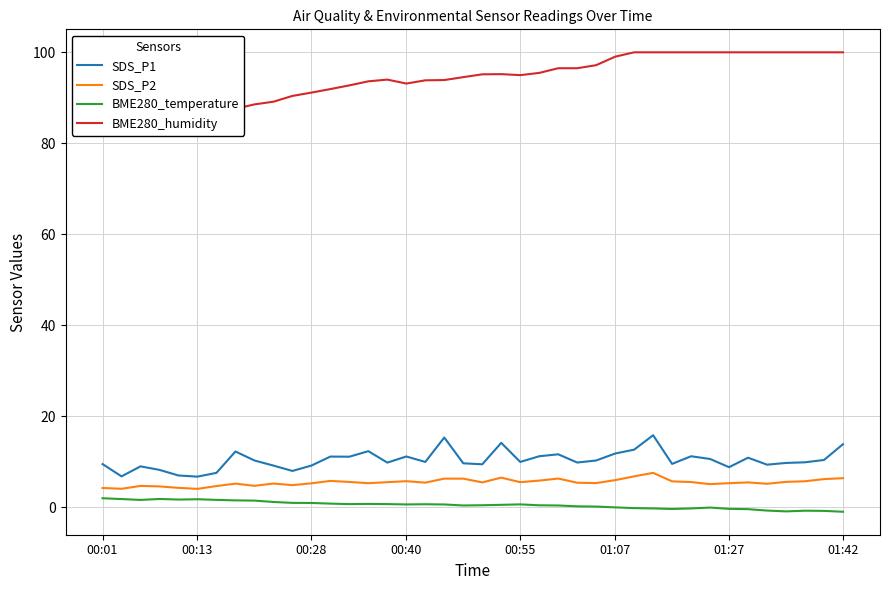

What is the lowest value of the SDS_P2 series?

4.0